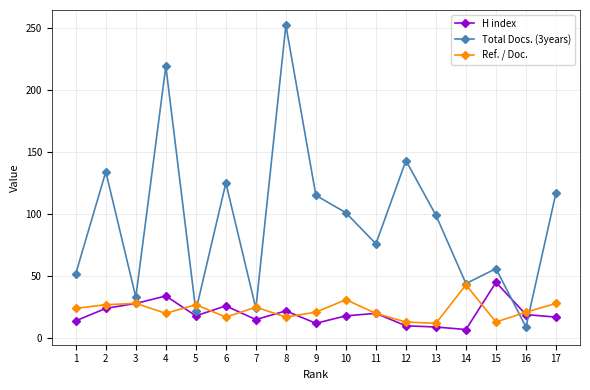

Where do Total Docs. (3years) and Ref. / Doc. first cross each other?

4 and 5